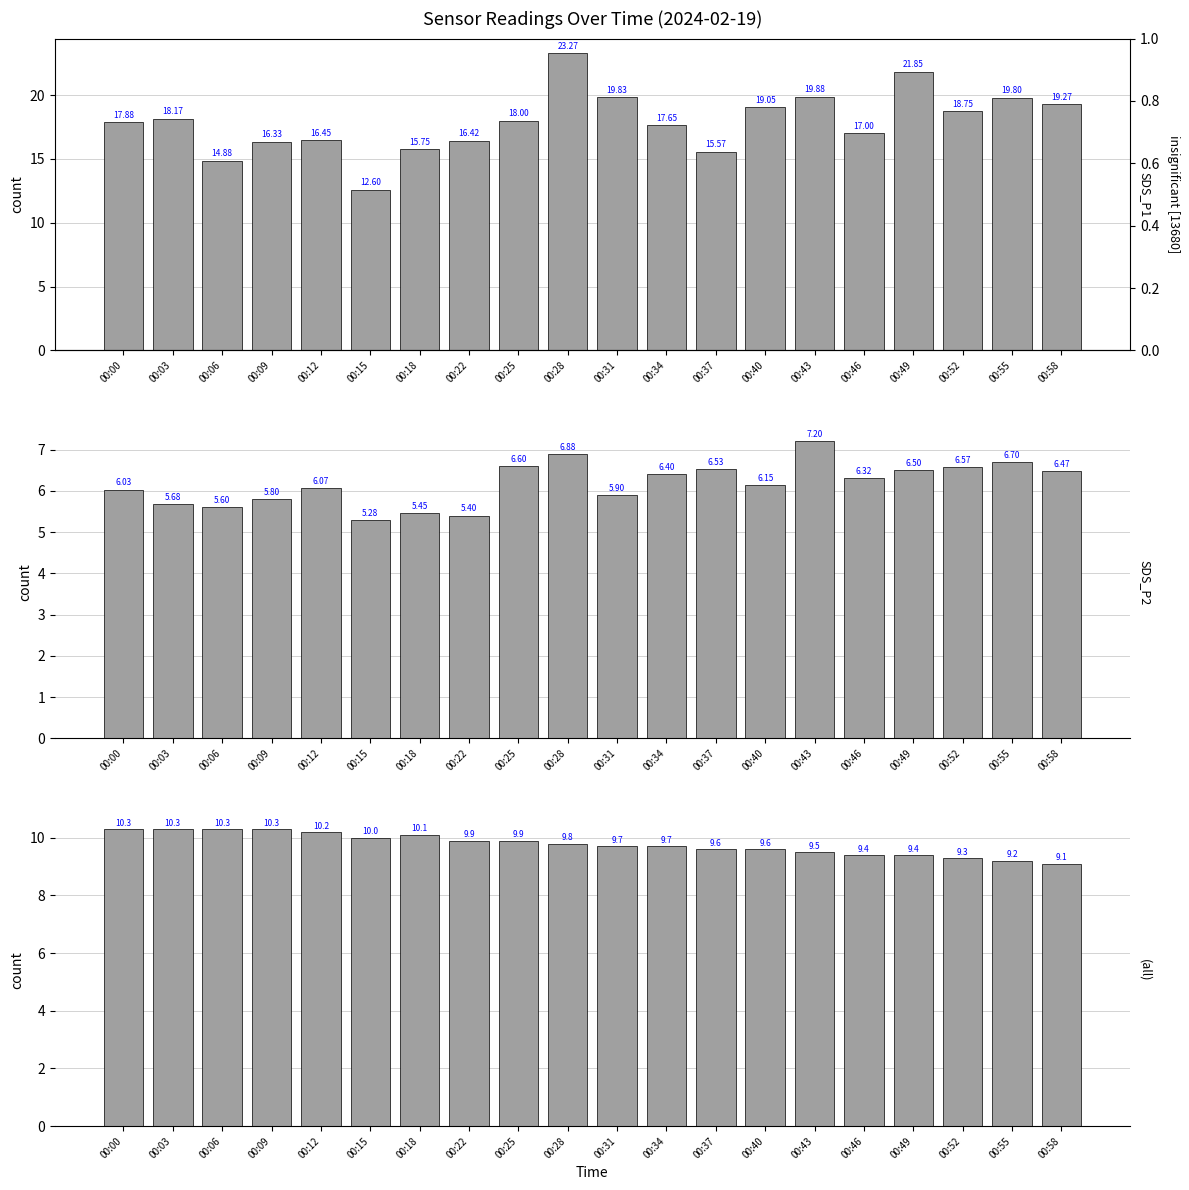

Where is SDS_P2 nearest to the value 6?

00:00